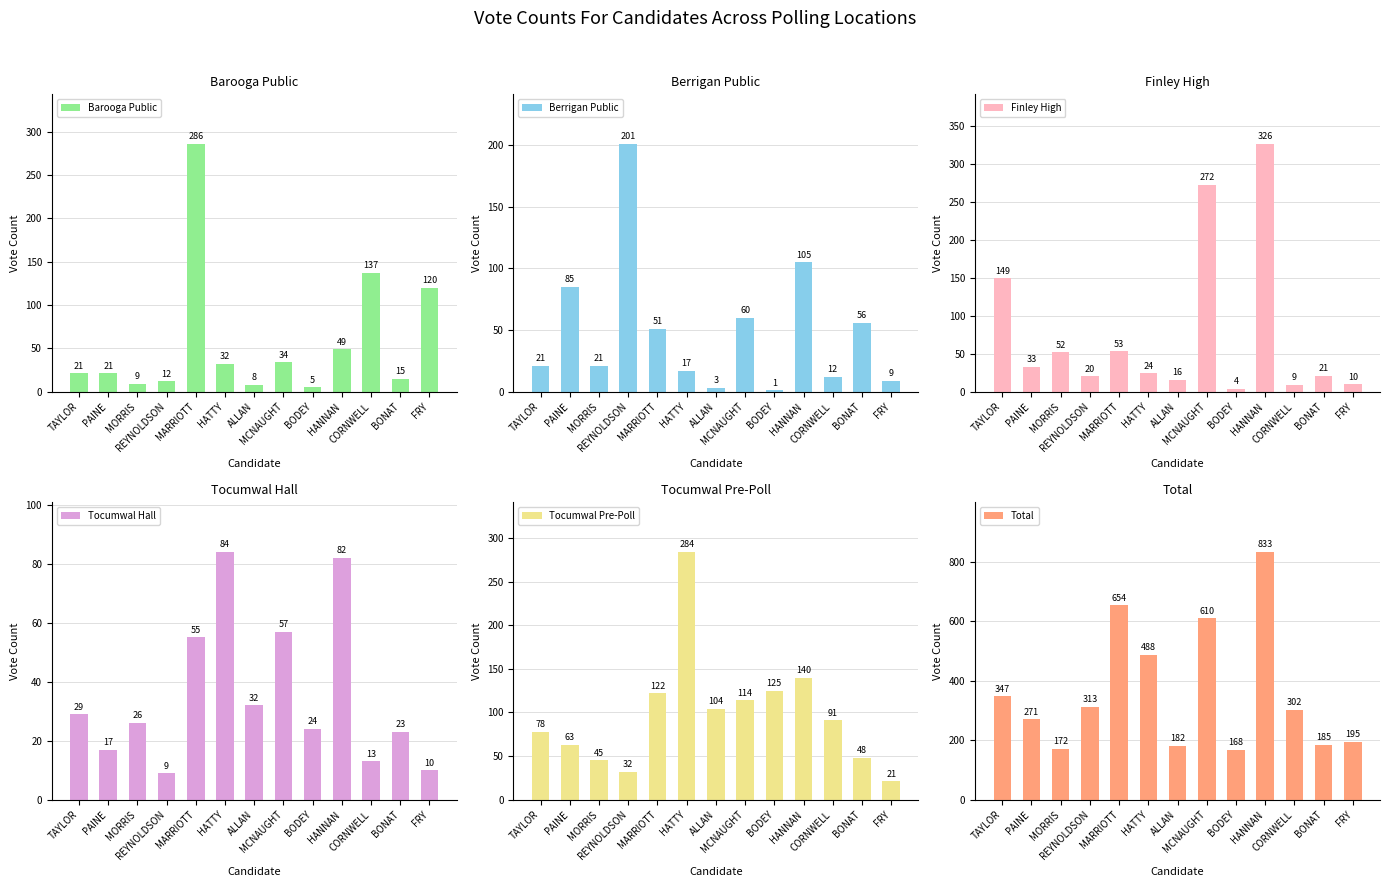

True or false: Berrigan Public has a value of 28 at MCNAUGHT.

False